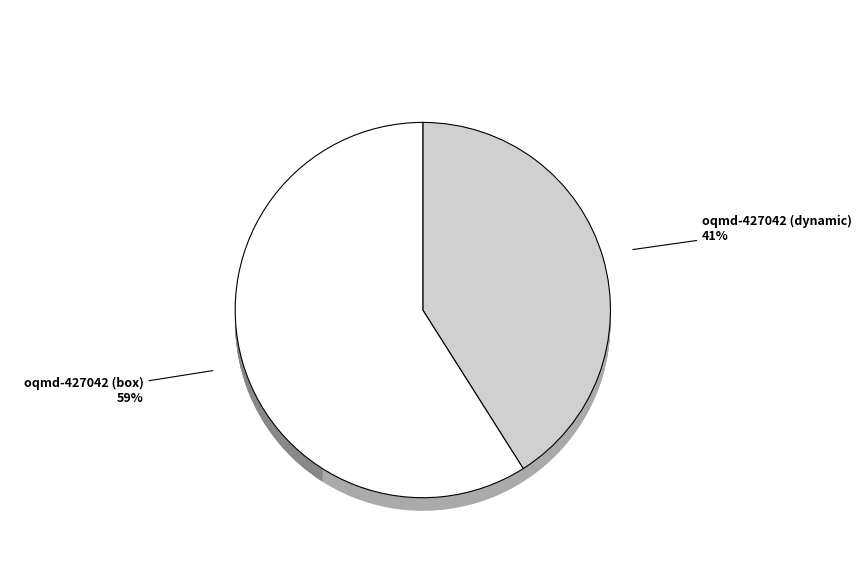

How many slices are in this pie chart?

2